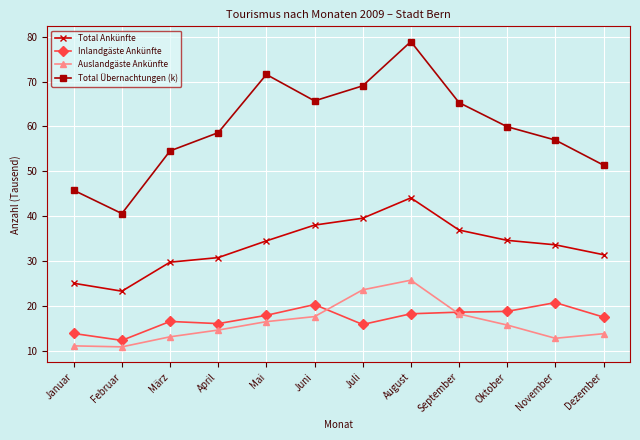

Which series has the largest total across all categories?

Total Übernachtungen (k)